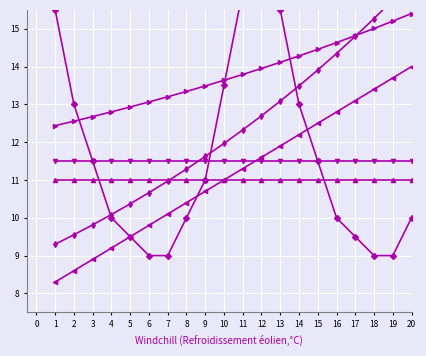

Count the number of categories in the chart.

20